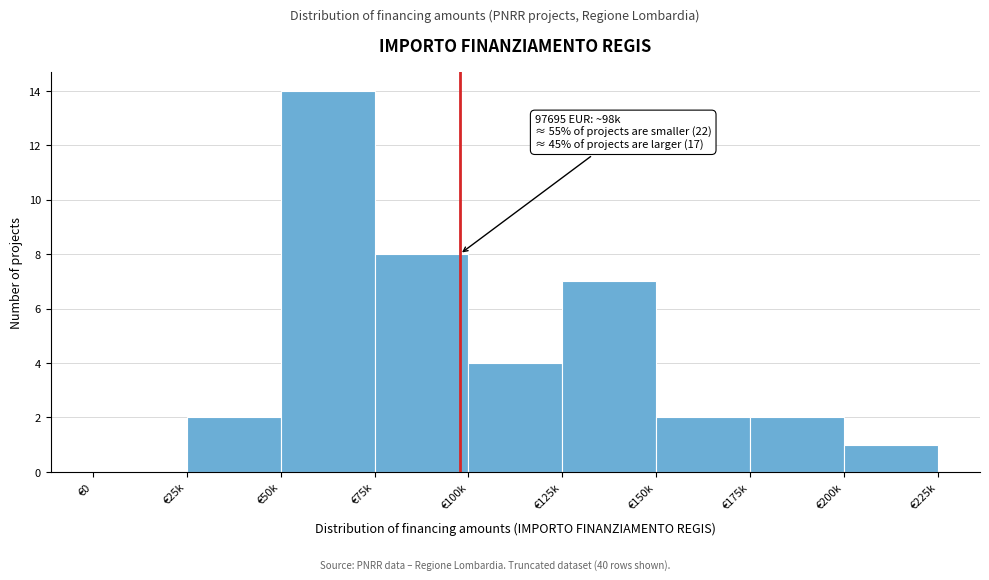

Reading right to left, transcribe all the data shown in this chart.

€200k=1	€175k=2	€150k=2	€125k=7	€100k=4	€75k=8	€50k=14	€25k=2	€0=0